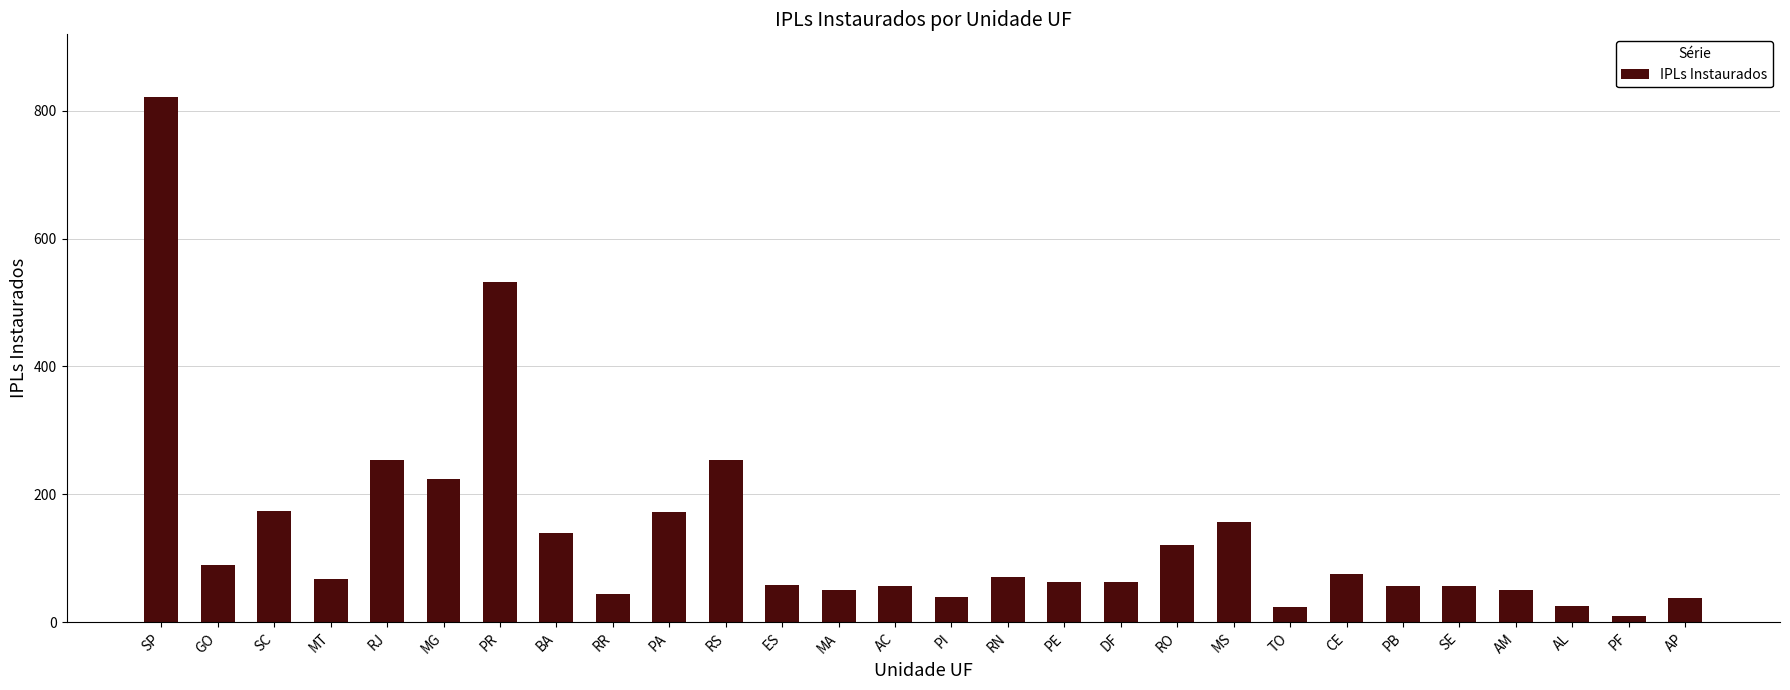

Is it true that the value at RS is 253?

True